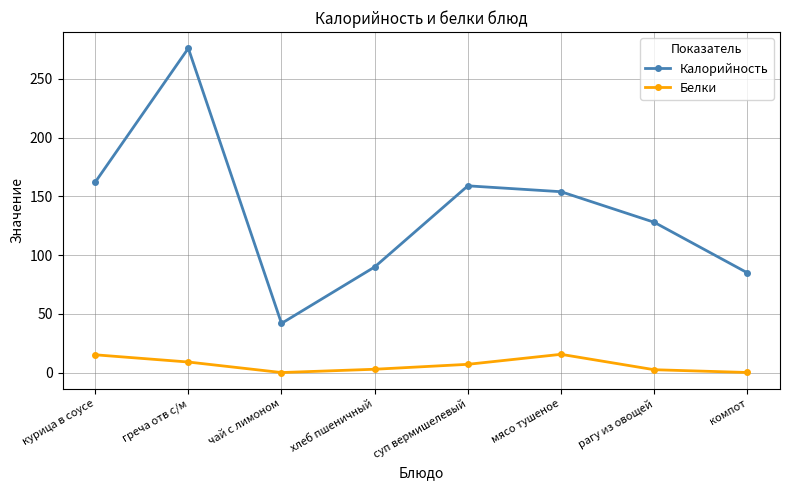

In Калорийность, how many points are higher than both neighbors (excluding endpoints)?

2